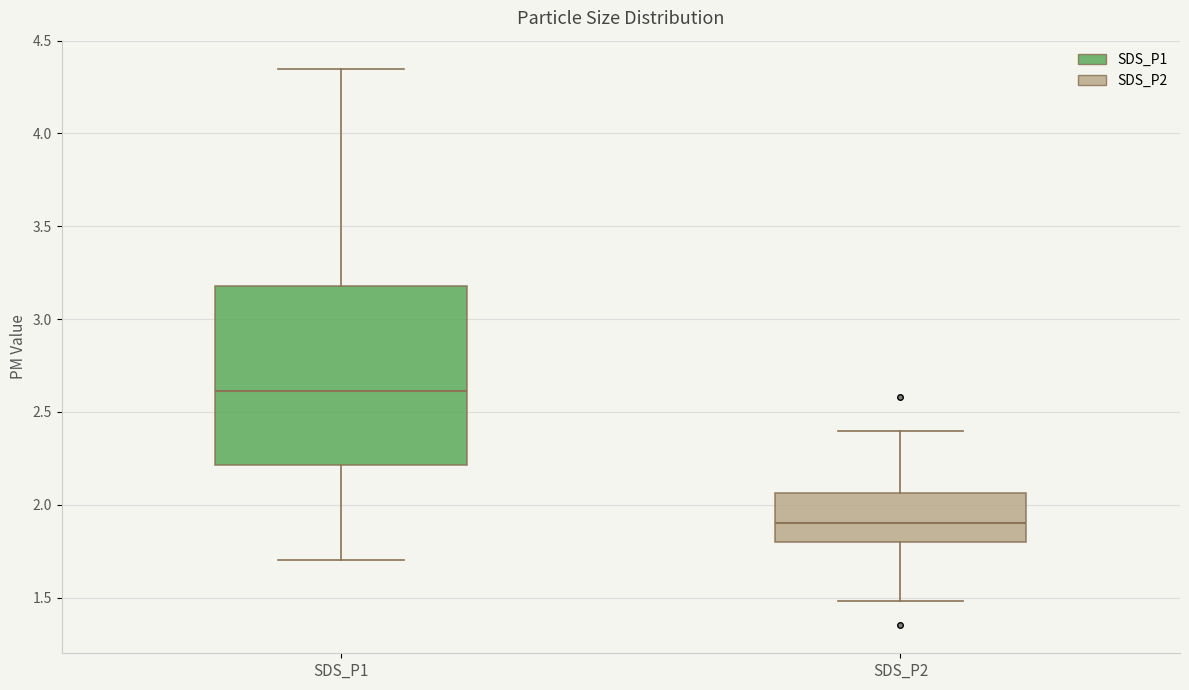

Reading left to right, read every box against the y-axis: the position of its median line, the range the box covers, and the ends of its whiskers. The values are not printed on the chart, so give them approximately, as read against the axis.

SDS_P1: median 2.60, box 2.20 to 3.20, whiskers 1.70 to 4.35
SDS_P2: median 1.90, box 1.80 to 2.05, whiskers 1.50 to 2.40